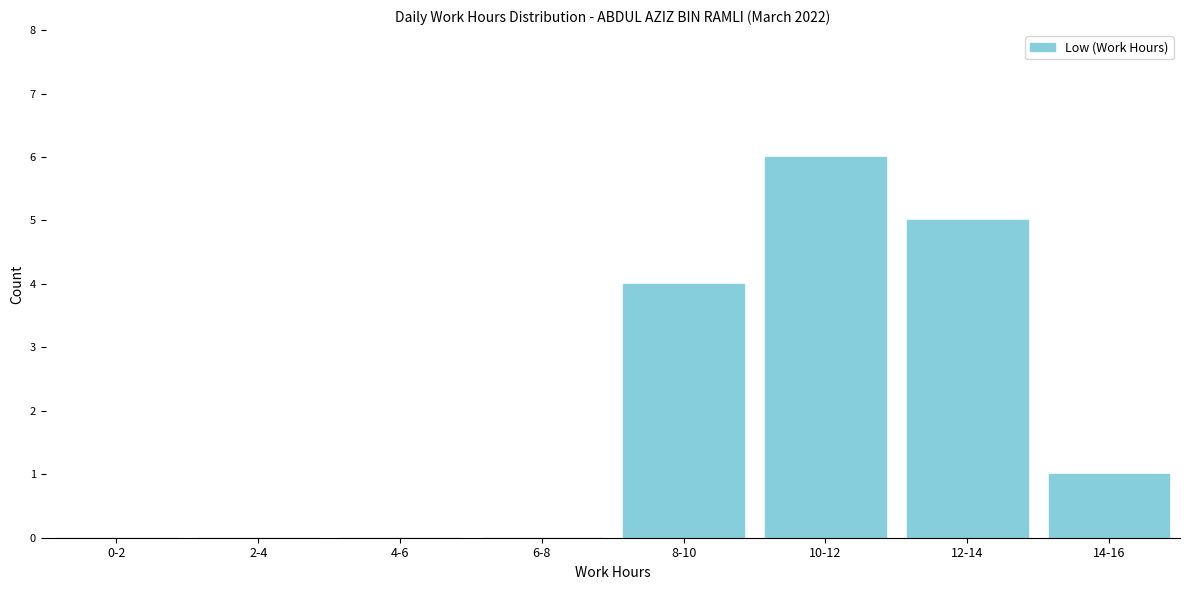

Reading left to right, list all the values displayed in this chart.

0-2=0	2-4=0	4-6=0	6-8=0	8-10=4	10-12=6	12-14=5	14-16=1